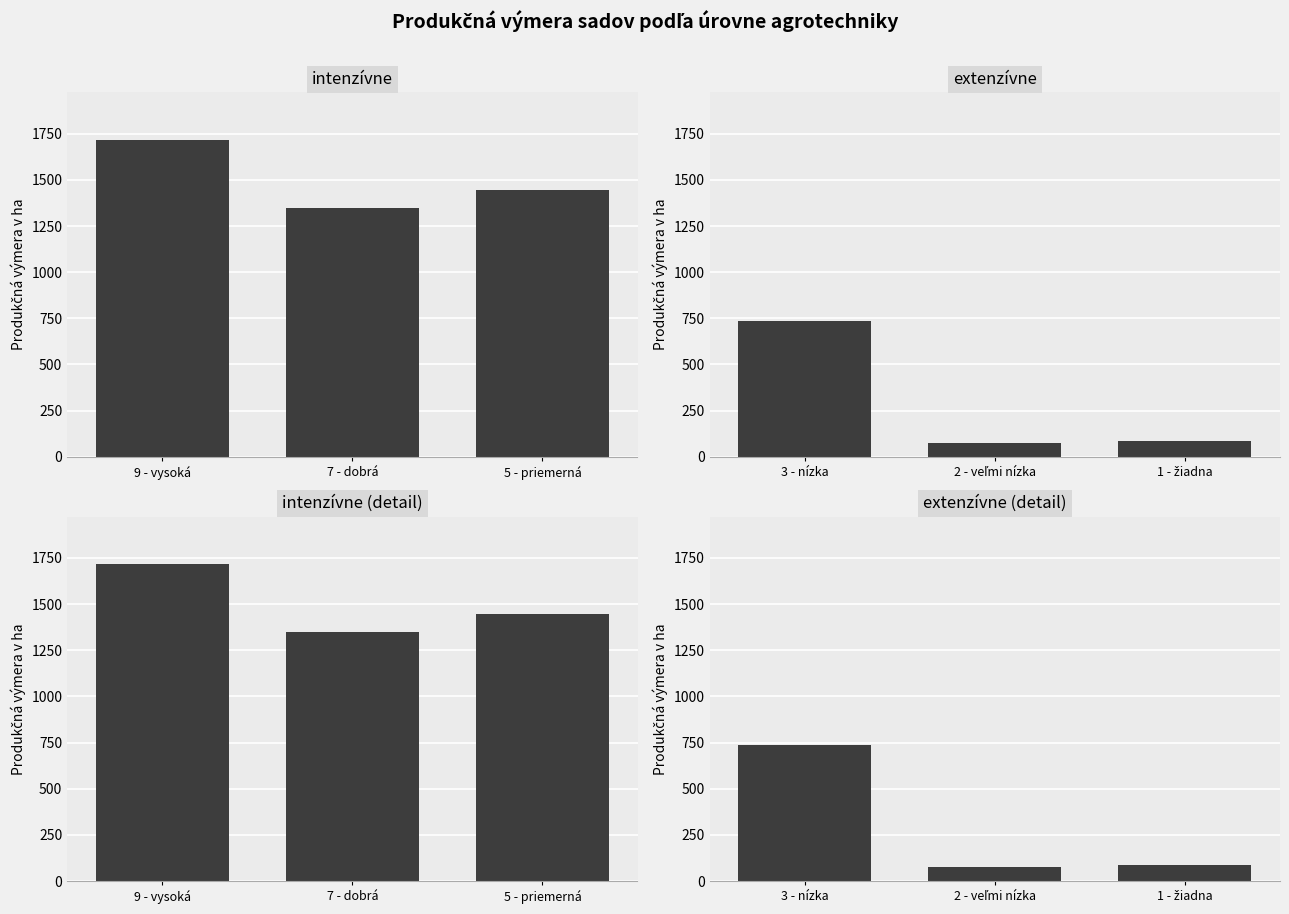

Which series has the largest total across all categories?

intenzívne